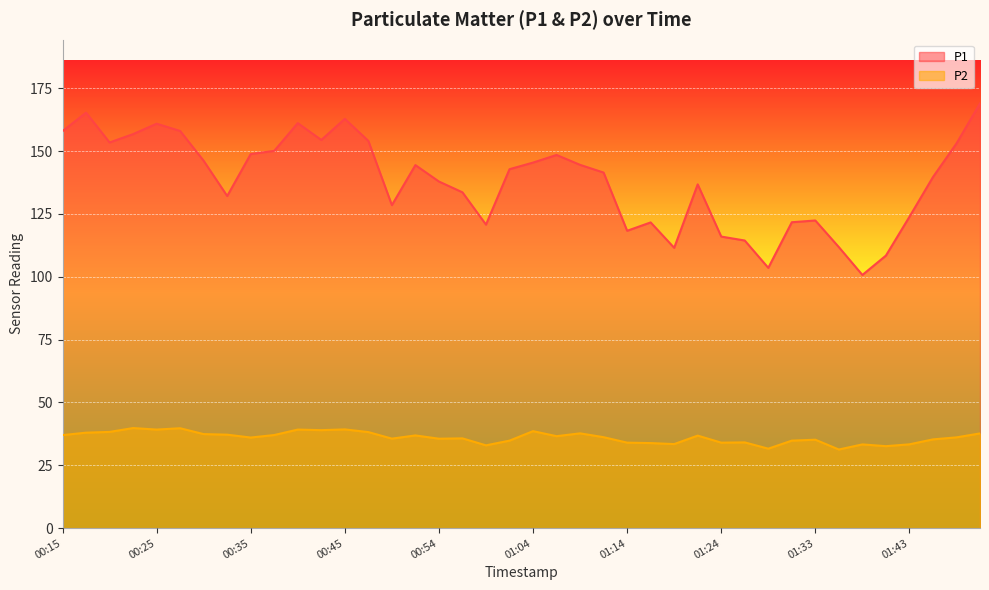

Rank the series by their maximum value, from highest to lowest.

P1, P2